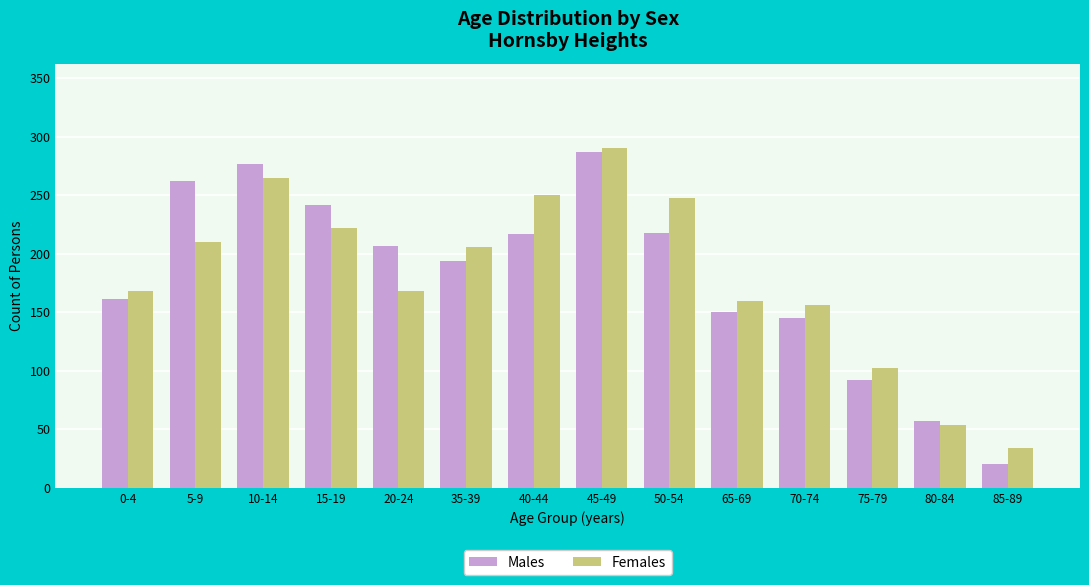

What is the greatest value displayed?

290